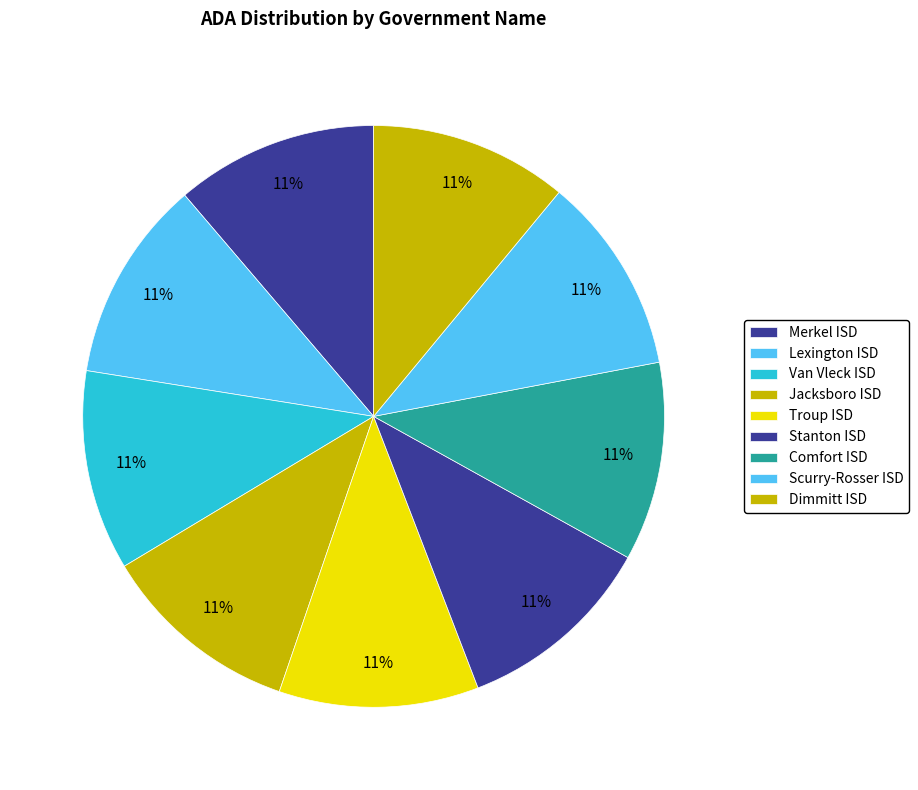

Which slice is the smallest?

Dimmitt ISD